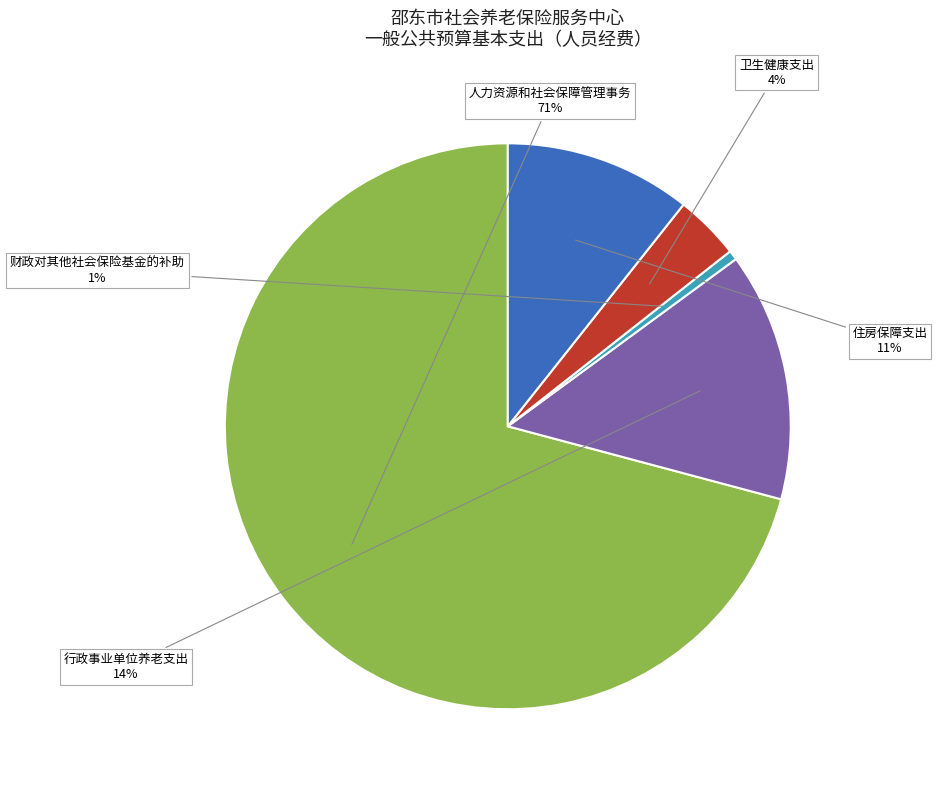

Do 住房保障支出 and 财政对其他社会保险基金的补助 together represent more than half of the pie?

No